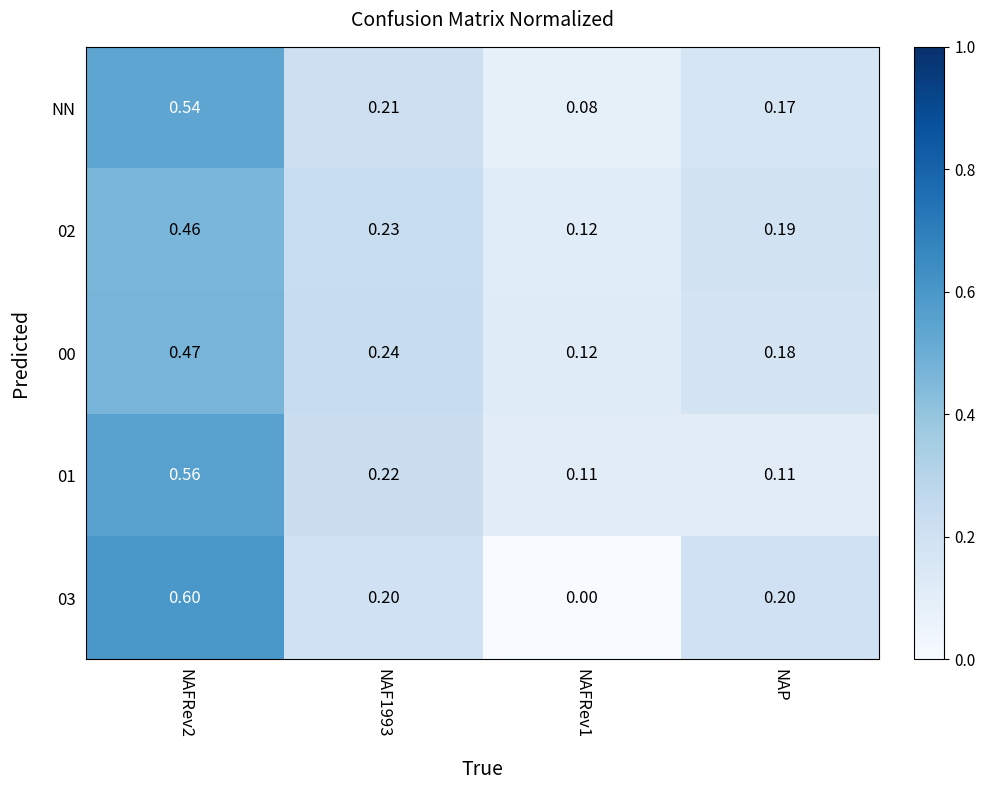

At which category is the sum across all series the highest?

NAFRev2